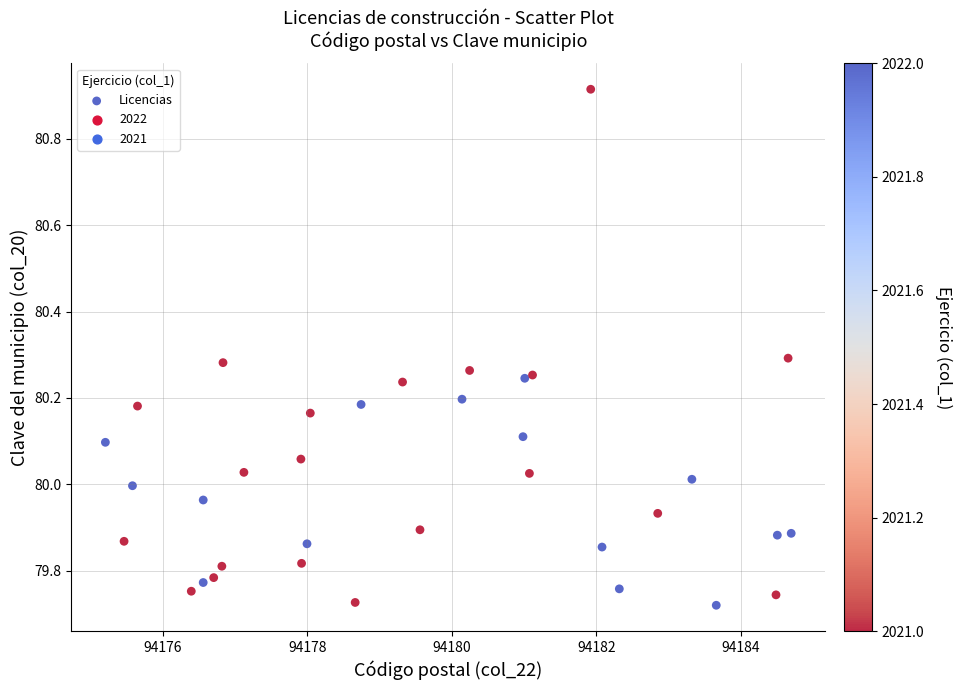

What is the range of X values (max minus min)?

9.5